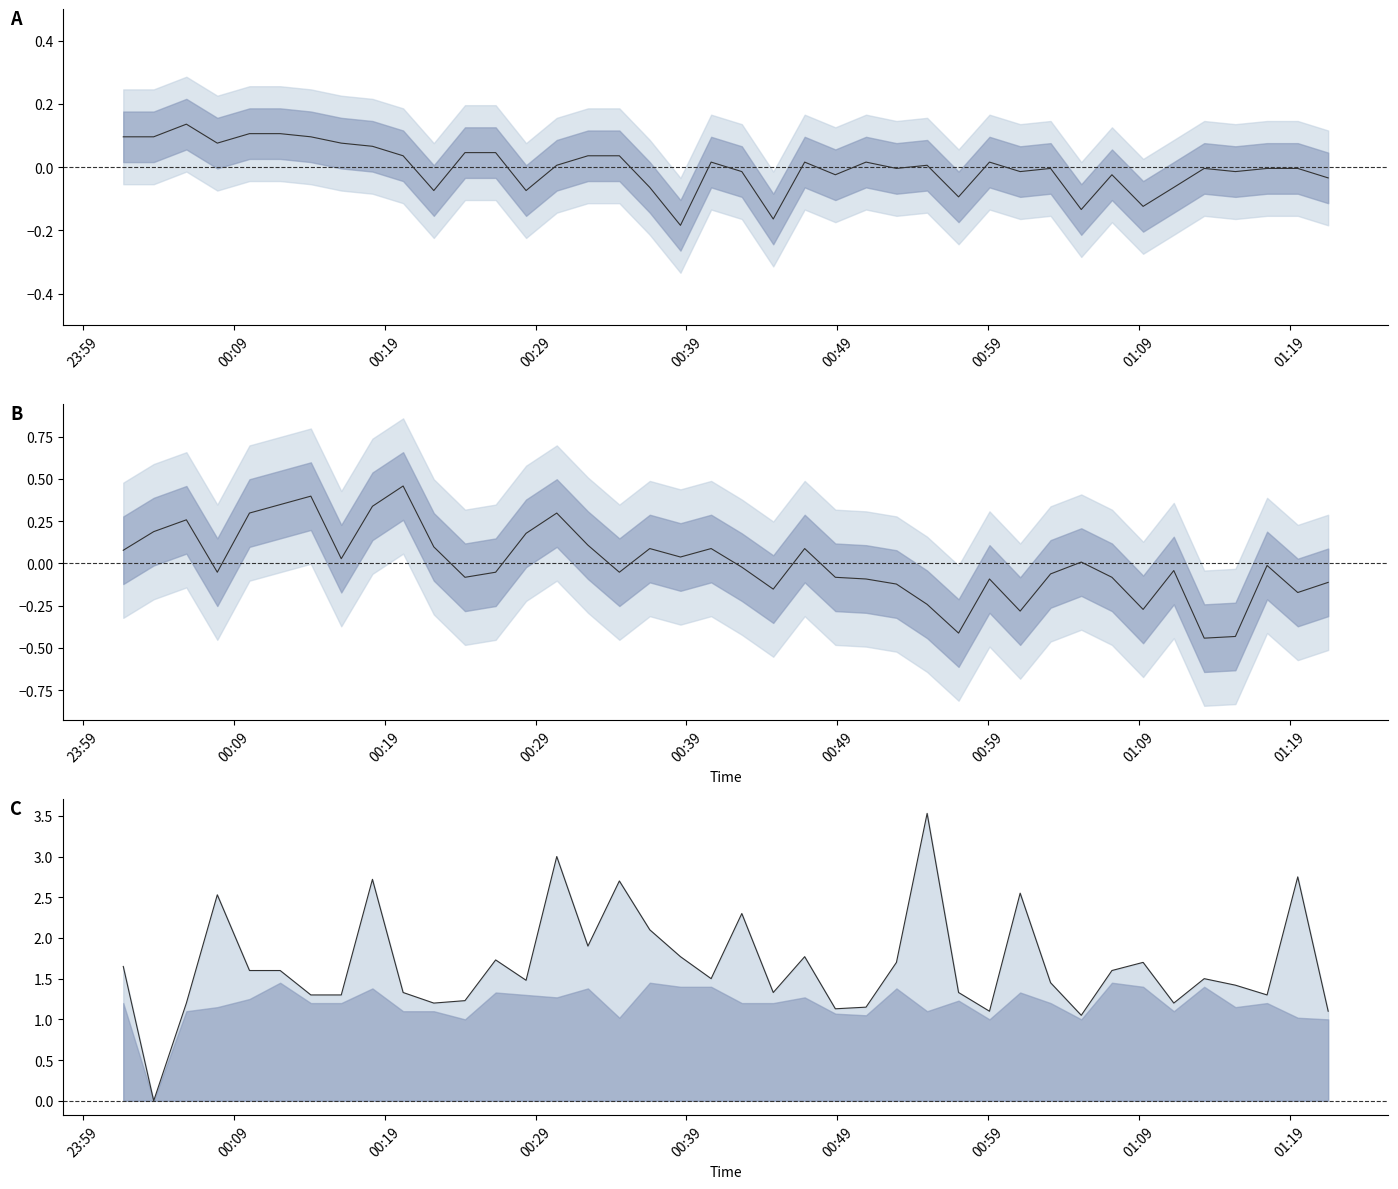

True or false: BME280_humidity has a value of -0.1 at 11.

False